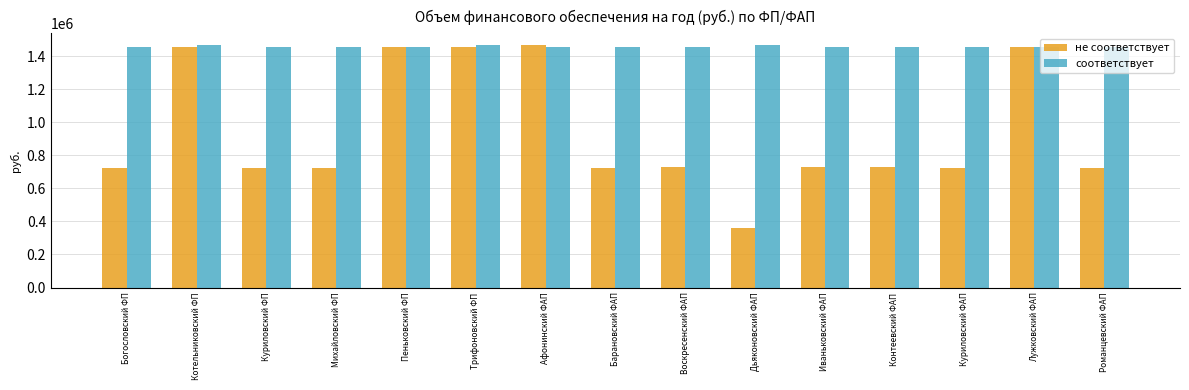

Which series has the largest range (max minus min)?

не соответствует